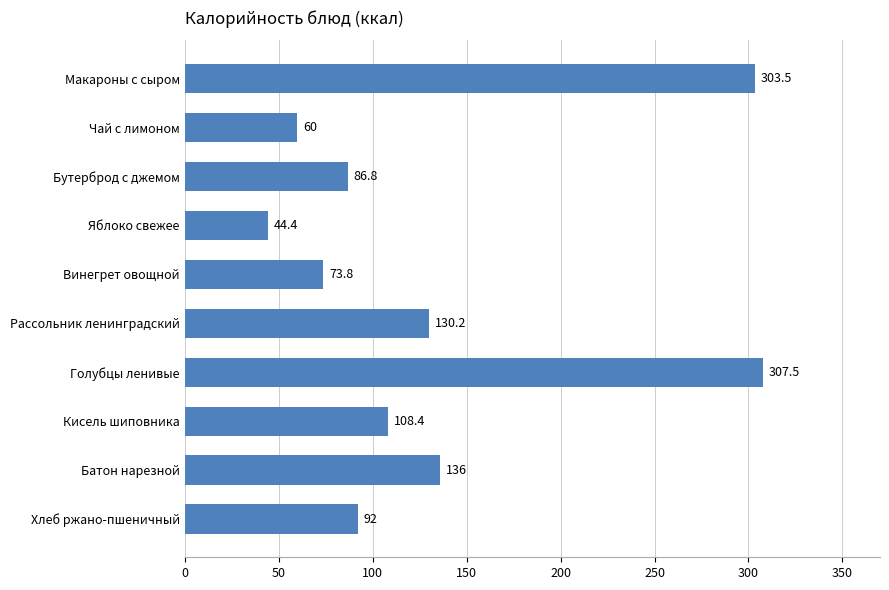

What is the maximum value shown in the chart?

307.5